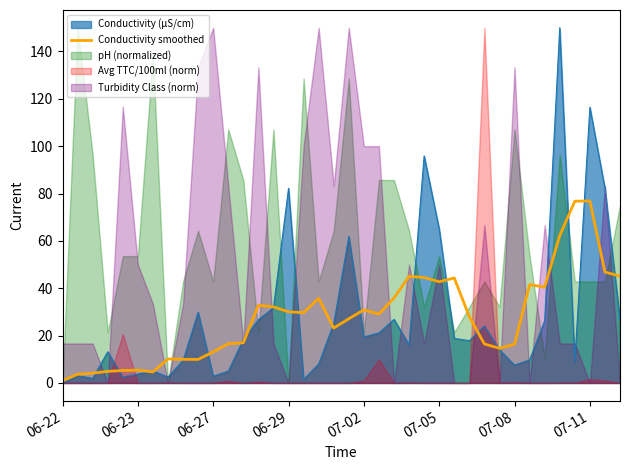

True or false: the data shows 10.0 at 9.

True